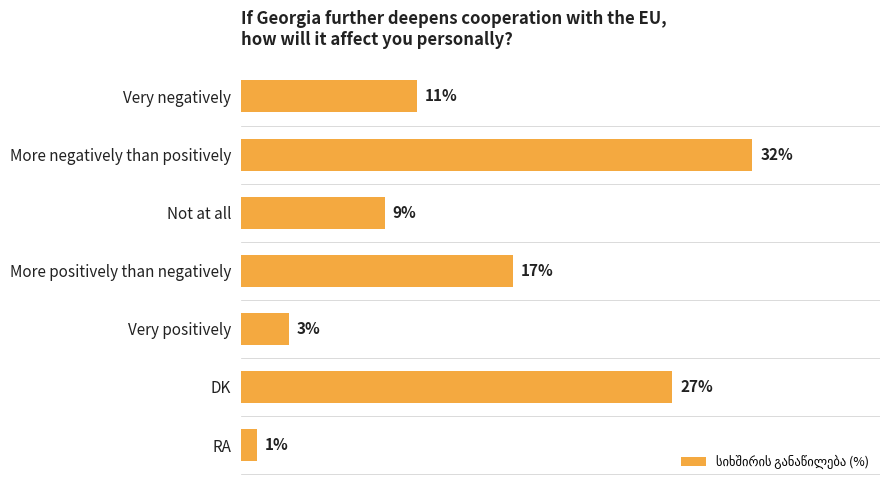

What is the label of the 3rd bar from the top?

Not at all